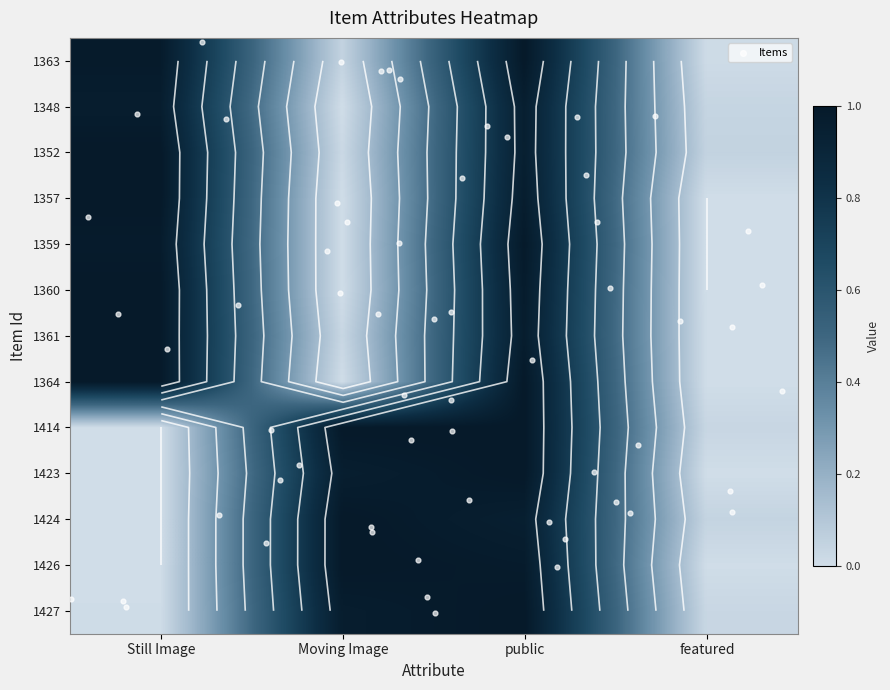

What value does the 1359 series have at Still Image?

1.0